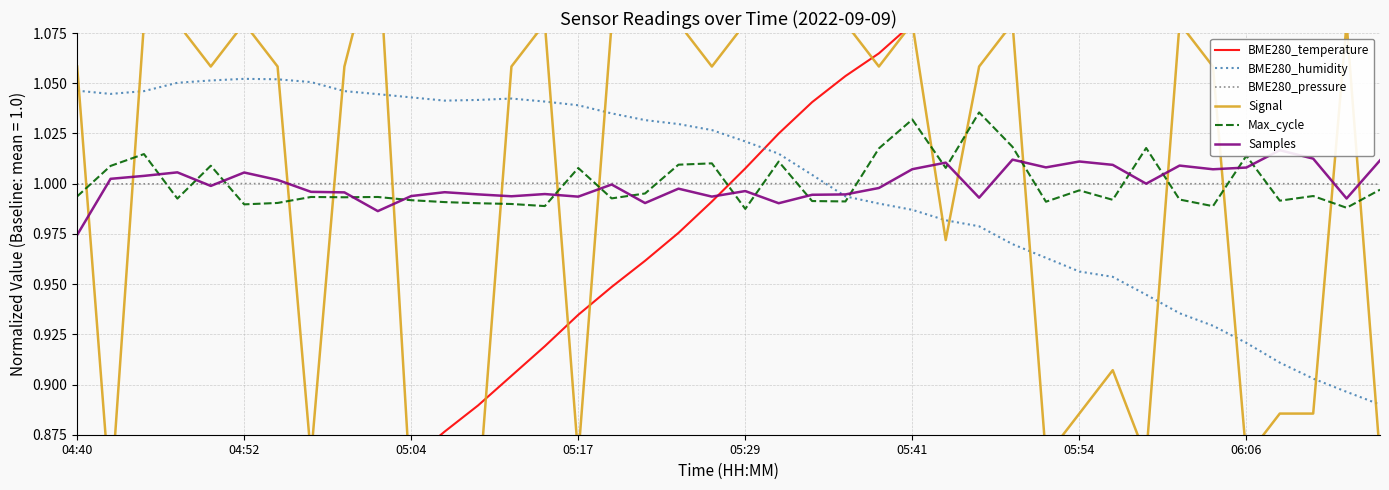

Which category has the lowest value across all series?

04:40